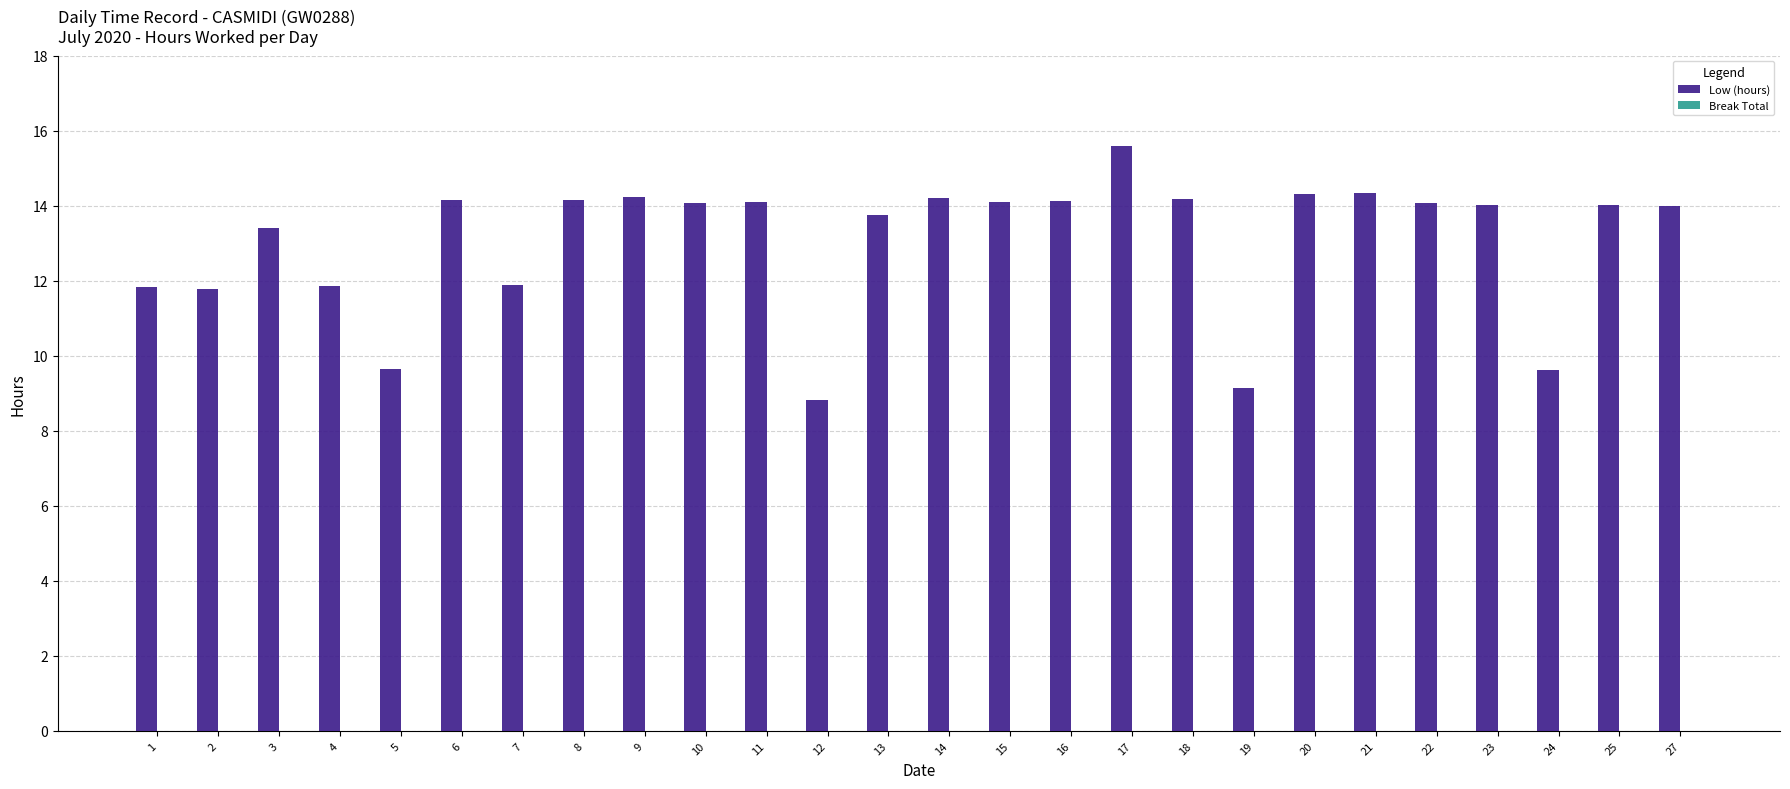

Which category has the highest value across all series?

17